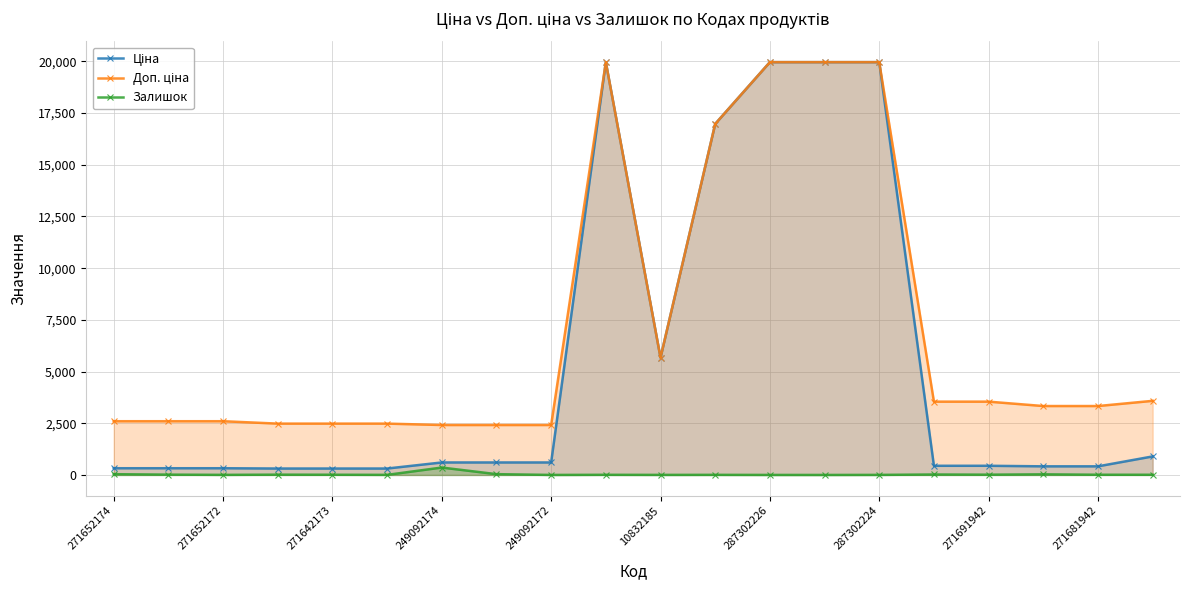

What is the maximum value shown in the chart?

19964.2